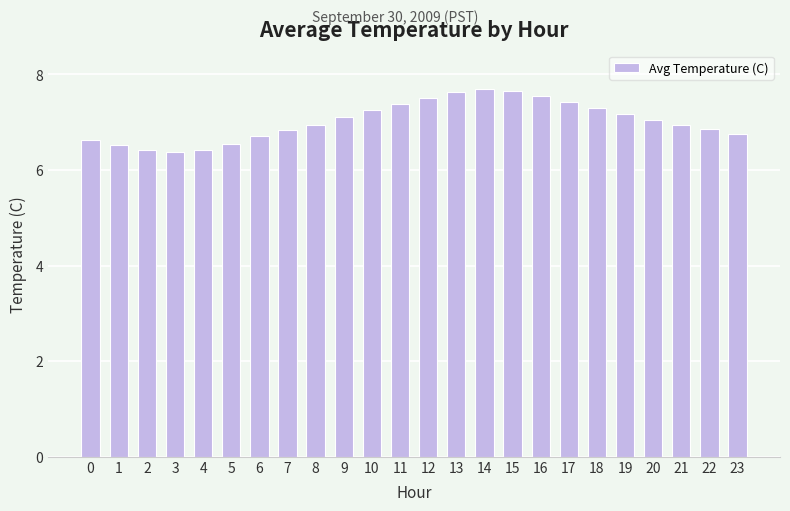

What is the average value?

7.0